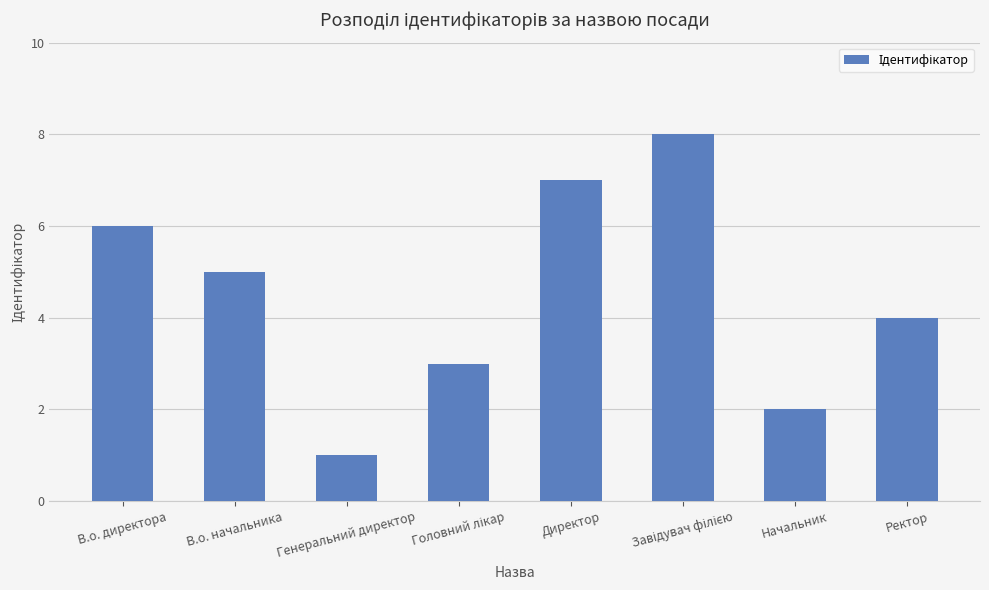

What is the difference between the second highest and minimum values?

6